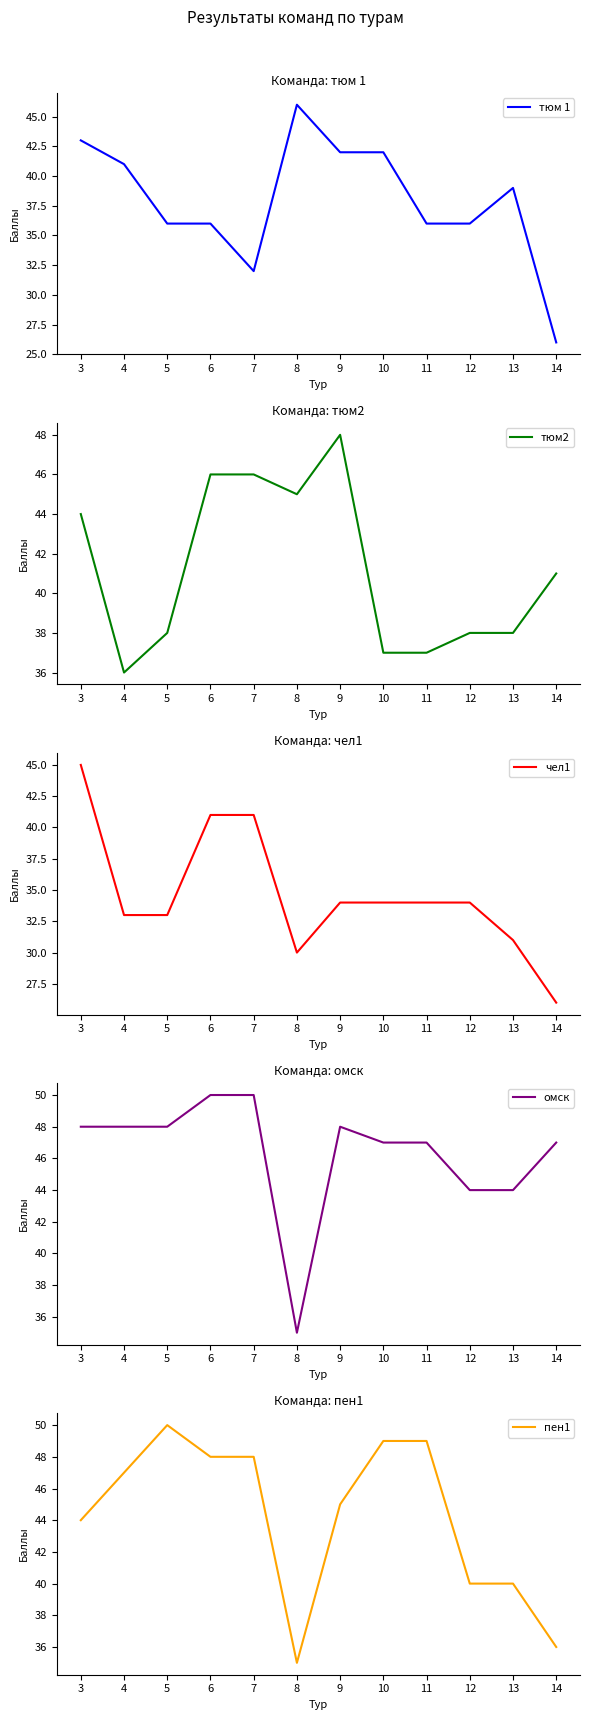

What value does the тюм 1 series have at 8, to the nearest 10?

50